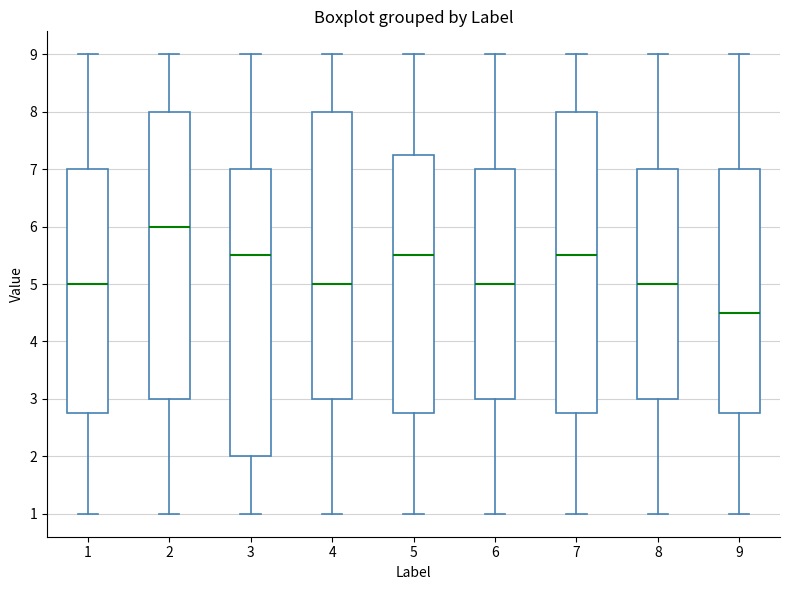

Reading left to right, read every box against the y-axis: the position of its median line, the range the box covers, and the ends of its whiskers. The values are not printed on the chart, so give them approximately, as read against the axis.

1: median 5.0, box 2.8 to 7.0, whiskers 1.0 to 9.0
2: median 6.0, box 3.0 to 8.0, whiskers 1.0 to 9.0
3: median 5.5, box 2.0 to 7.0, whiskers 1.0 to 9.0
4: median 5.0, box 3.0 to 8.0, whiskers 1.0 to 9.0
5: median 5.5, box 2.8 to 7.3, whiskers 1.0 to 9.0
6: median 5.0, box 3.0 to 7.0, whiskers 1.0 to 9.0
7: median 5.5, box 2.8 to 8.0, whiskers 1.0 to 9.0
8: median 5.0, box 3.0 to 7.0, whiskers 1.0 to 9.0
9: median 4.5, box 2.8 to 7.0, whiskers 1.0 to 9.0